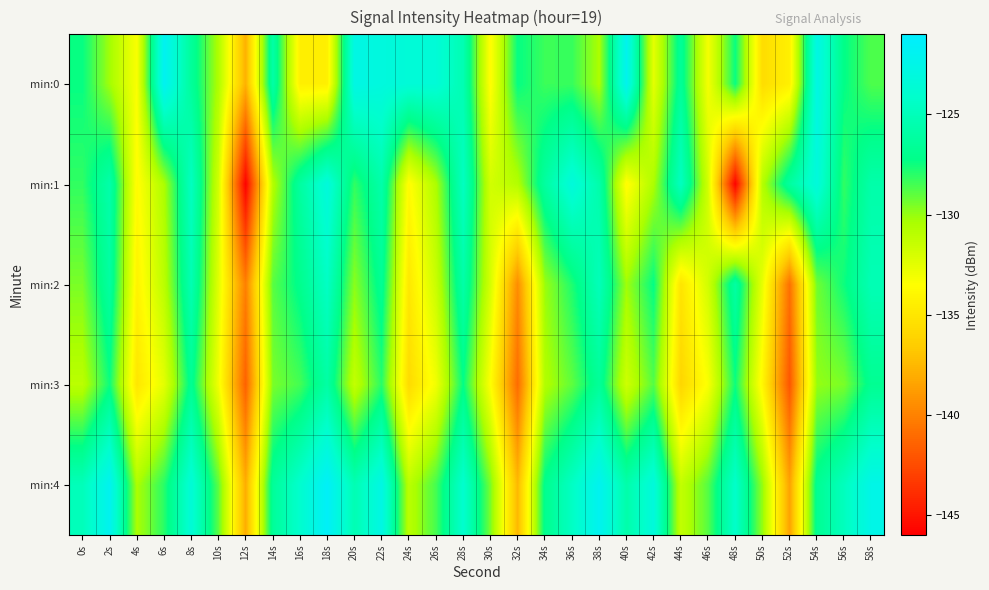

Which series has the widest spread of values?

min:1